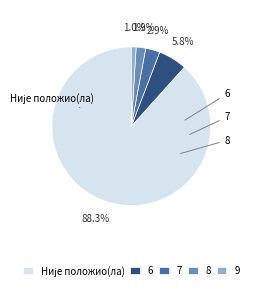

Is there a majority slice in this chart?

Yes